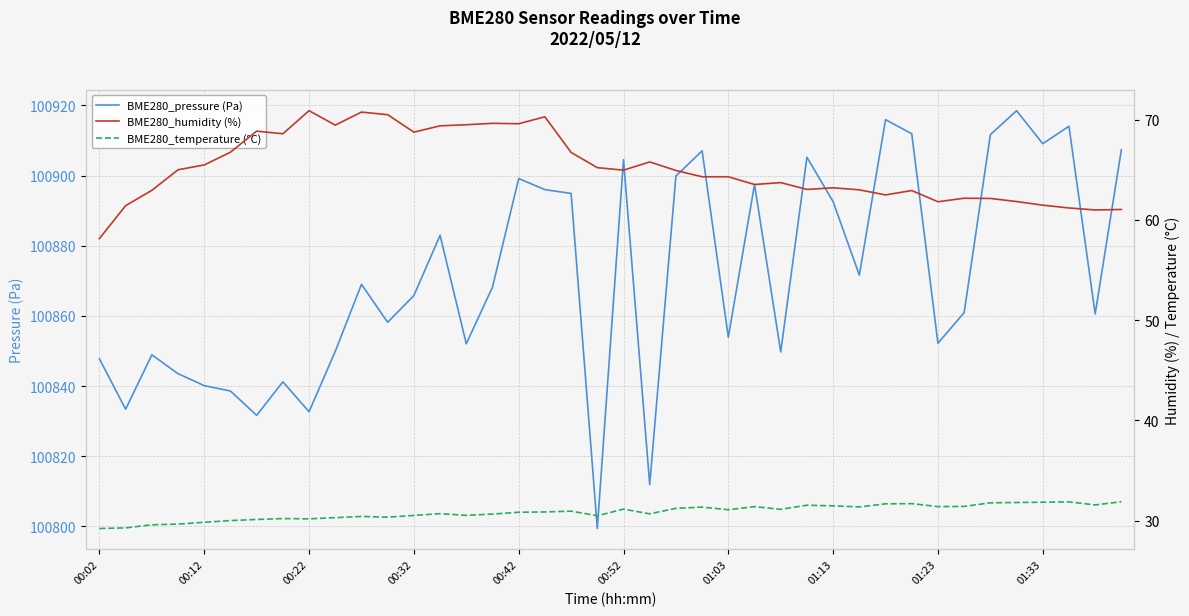

True or false: BME280_pressure (Pa) has a value of 140601.8 at 00:42.

False